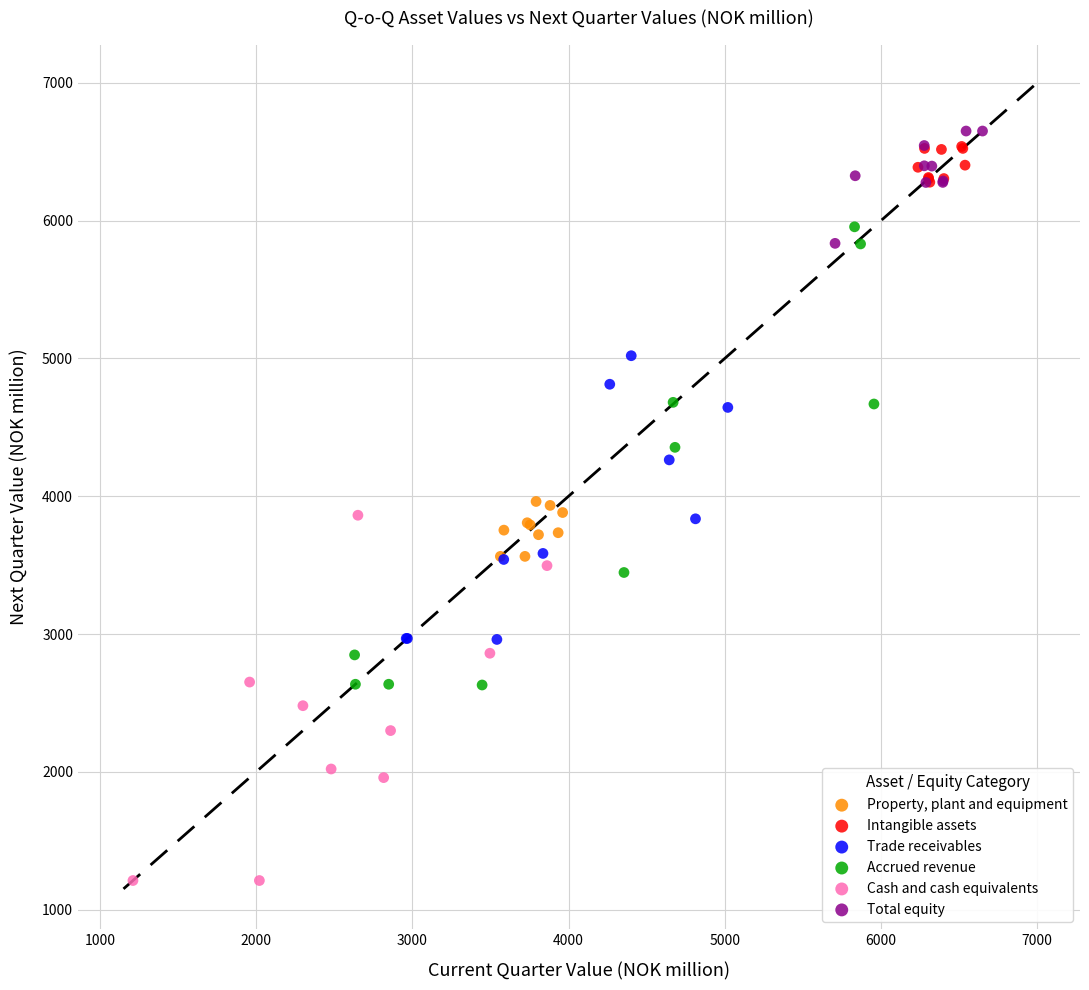

What are all the series names shown in the legend?

Property, plant and equipment, Intangible assets, Trade receivables, Accrued revenue, Cash and cash equivalents, Total equity